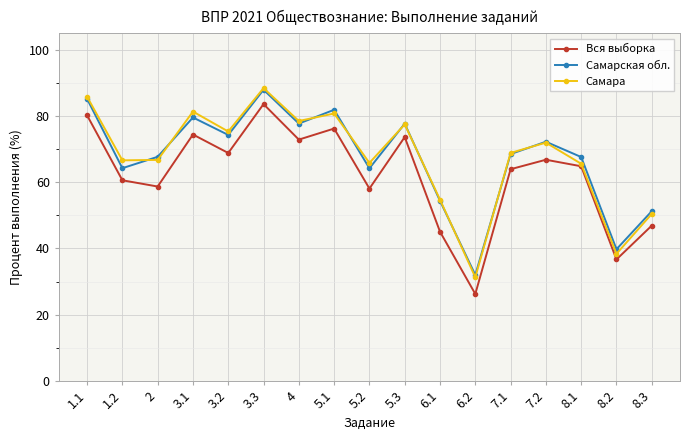

Which has a higher value, 7.1 or 6.2?

7.1